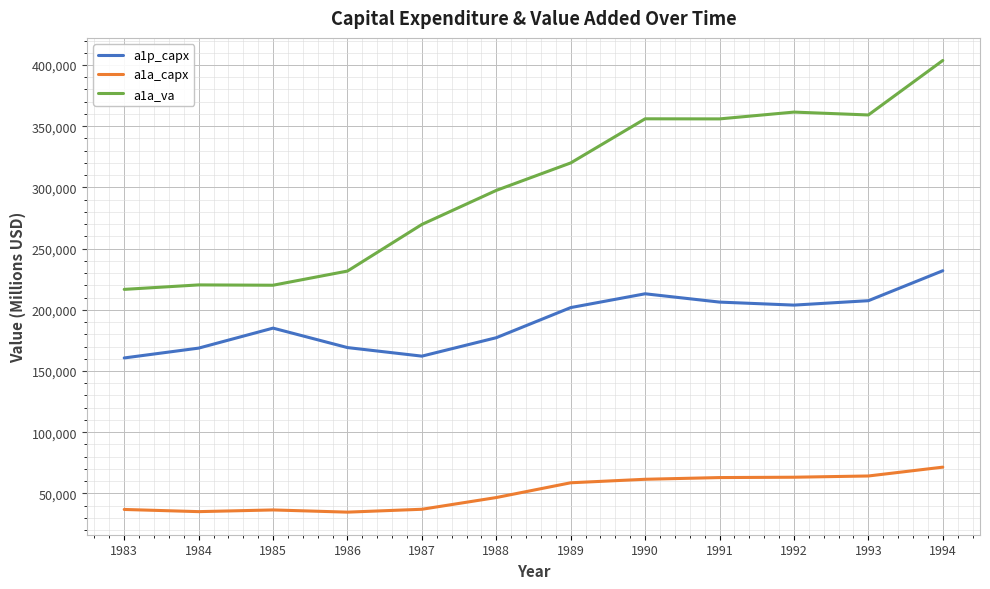

Does the chart have visible grid lines?

Yes